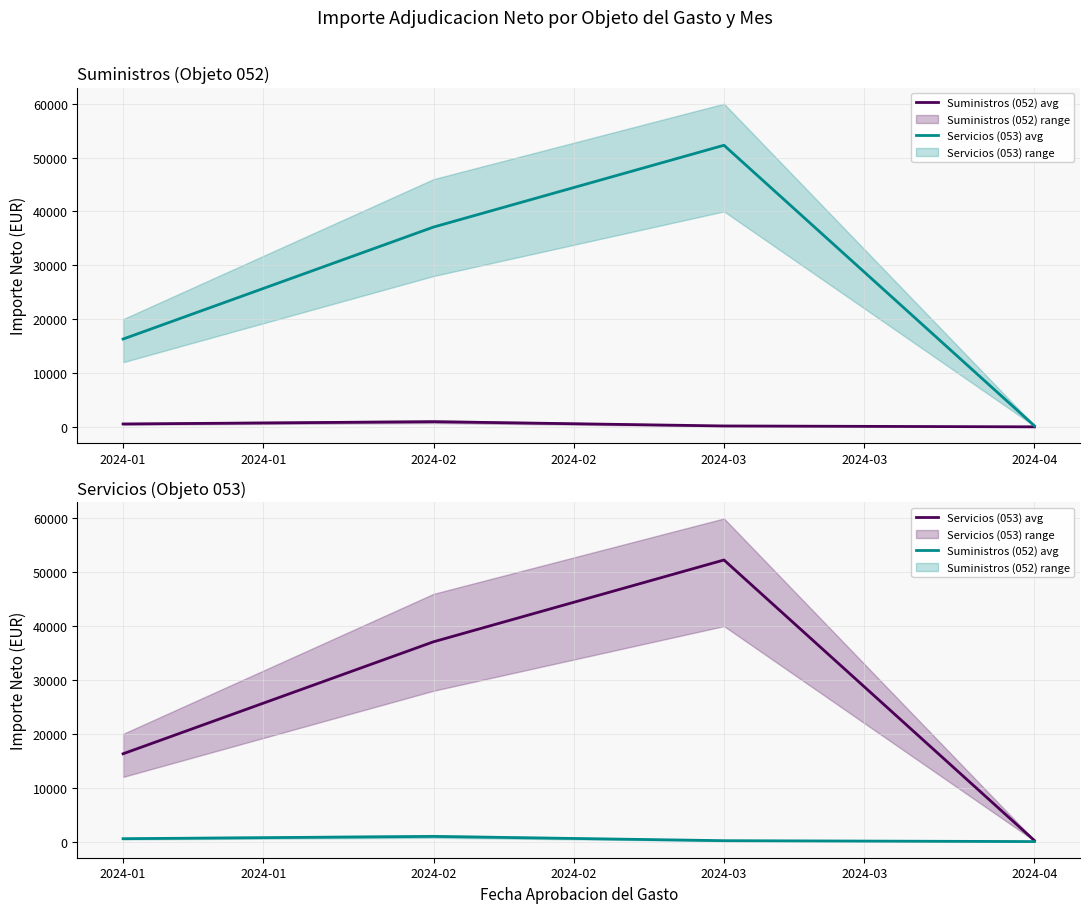

Reading left to right, list all the values displayed in this chart.

Suministros (052) avg: 532.0	960.1	164.7	0.0
Servicios (053) avg: 16300.0	37097.0	52285.0	192.6